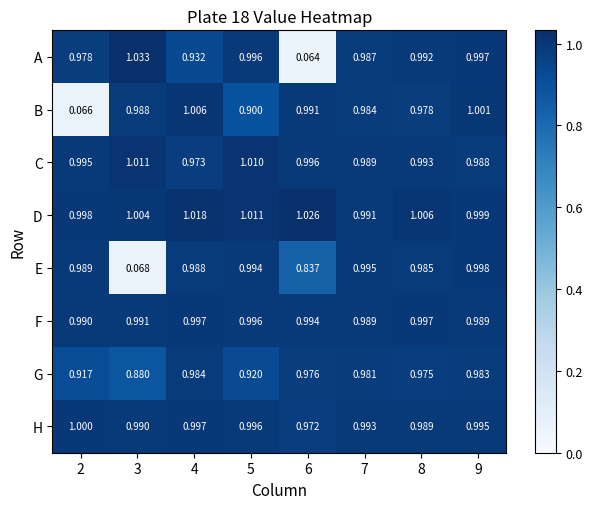

How many data points does each series have?

8